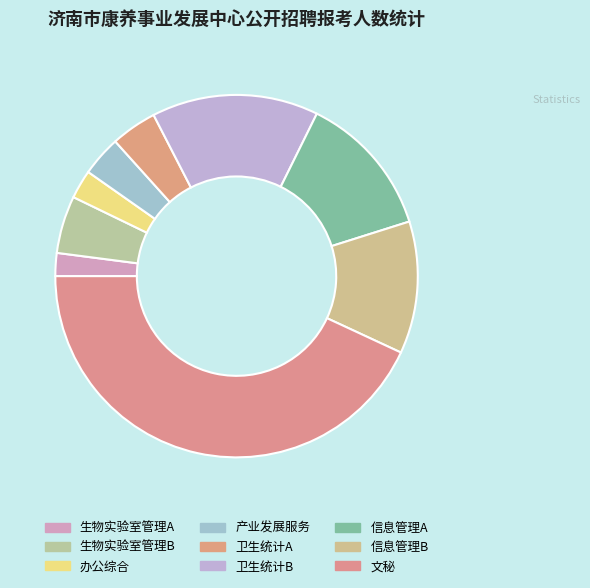

What is the smallest slice in the pie chart?

生物实验室管理A